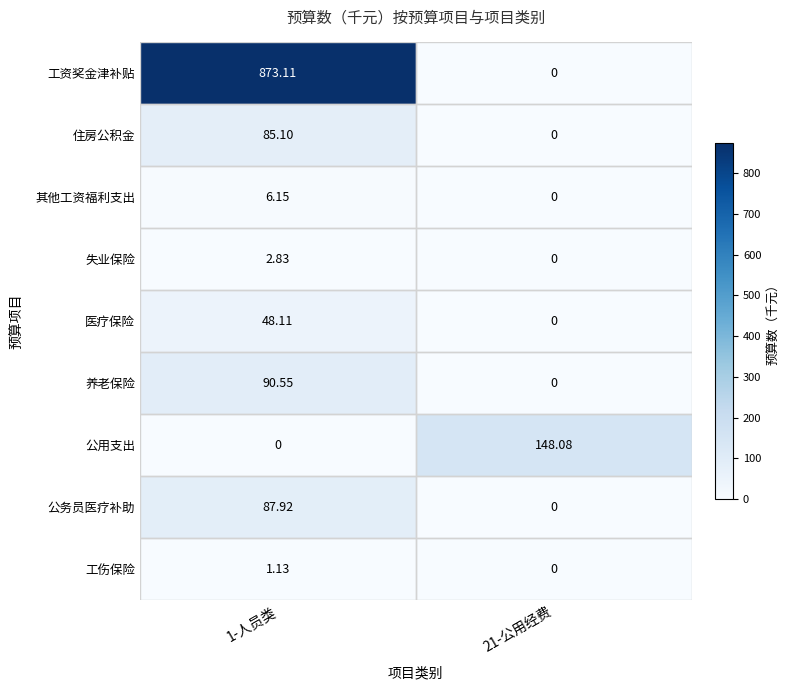

Which series has the largest total across all categories?

工资奖金津补贴